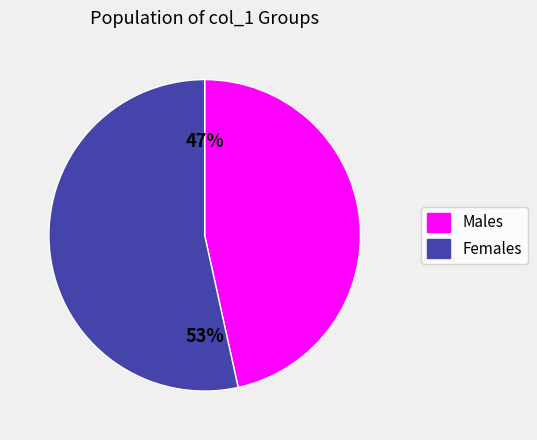

The Females slice represents 47% of the pie. True or false?

False